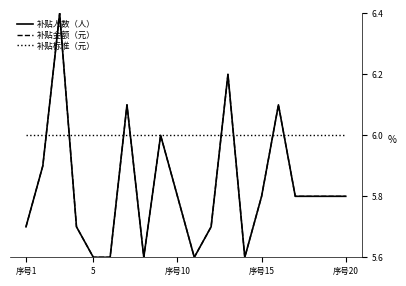

Is this an area chart (filled region under the line)?

No